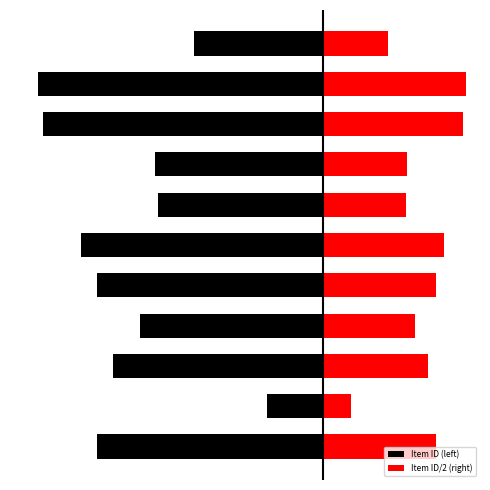

Reading right to left, transcribe all the data shown in this chart.

Item ID (left): 10=-6.6	9=-14.6	8=-14.4	7=-8.6	6=-8.5	5=-12.4	4=-11.6	3=-9.4	2=-10.8	1=-2.9	0=-11.6
Item ID/2 (right): 10=3.3	9=7.3	8=7.2	7=4.3	6=4.2	5=6.2	4=5.8	3=4.7	2=5.4	1=1.4	0=5.8